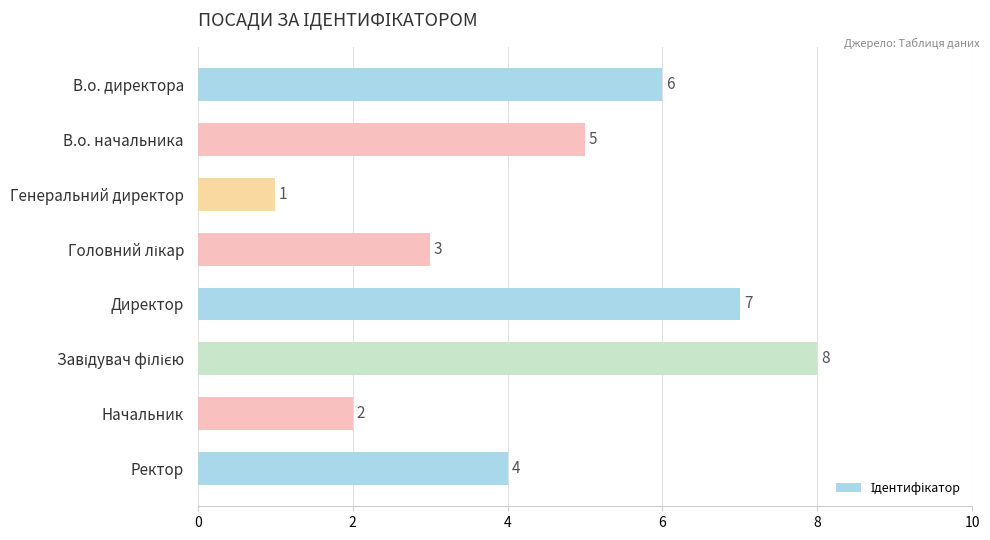

What is the difference between the maximum and minimum values?

7